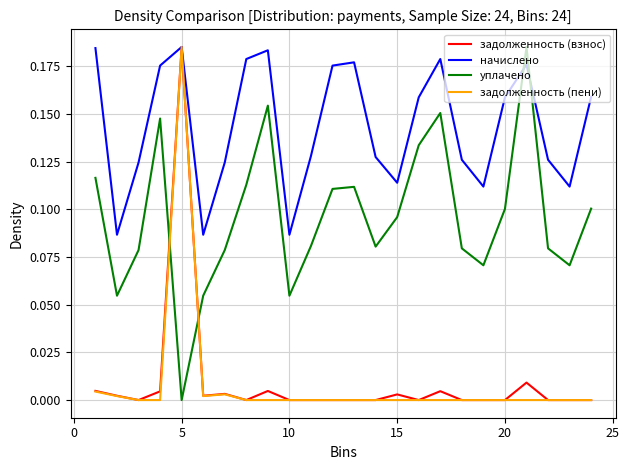

How many lines are shown in the chart?

4